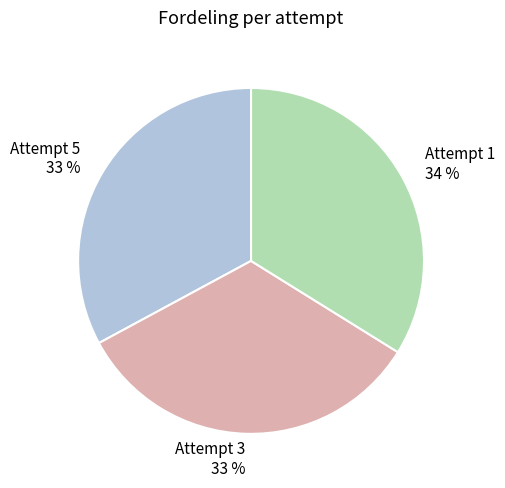

Approximately how many times larger is the value at Attempt 5 compared to Attempt 1?

1.0